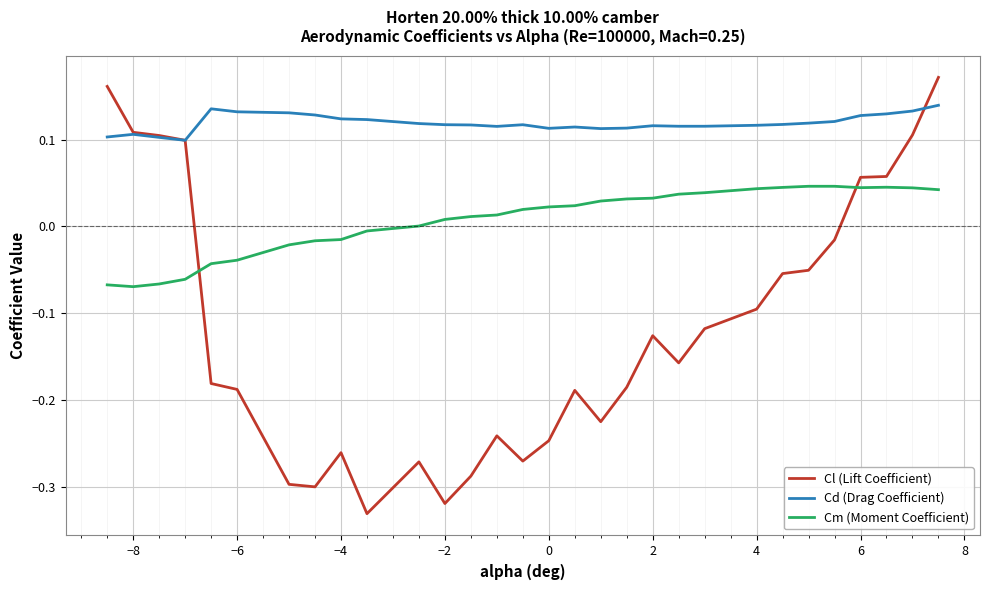

Which series ends up on top after the final intersection of Cm (Moment Coefficient) and Cl (Lift Coefficient)?

Cl (Lift Coefficient)